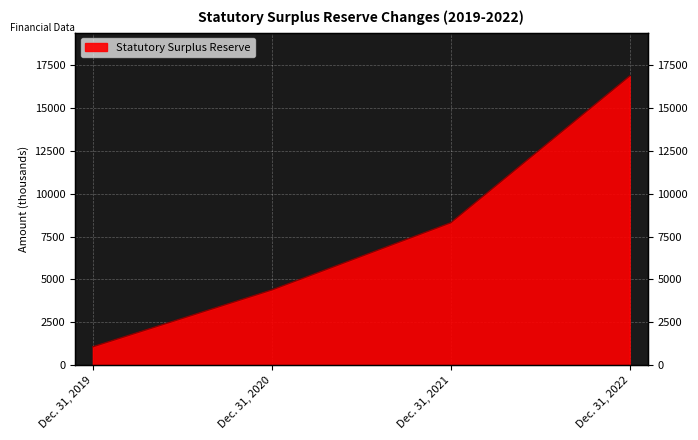

How many values are below 8312?

2